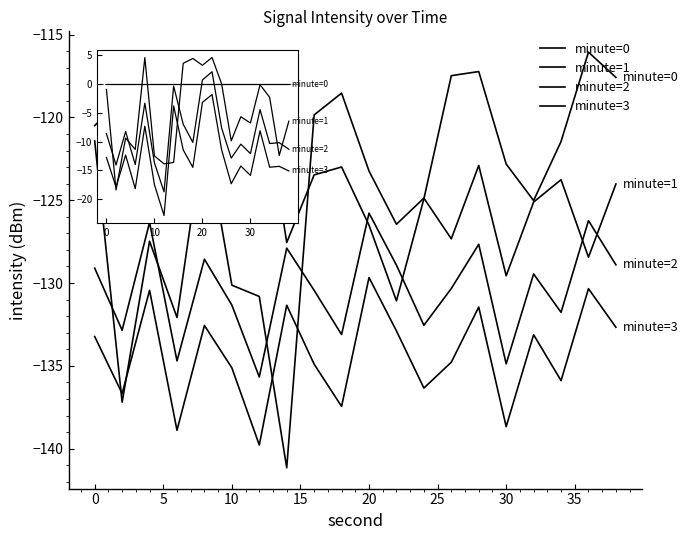

After their last crossing, which series has the higher values: minute=1 or minute=2?

minute=1